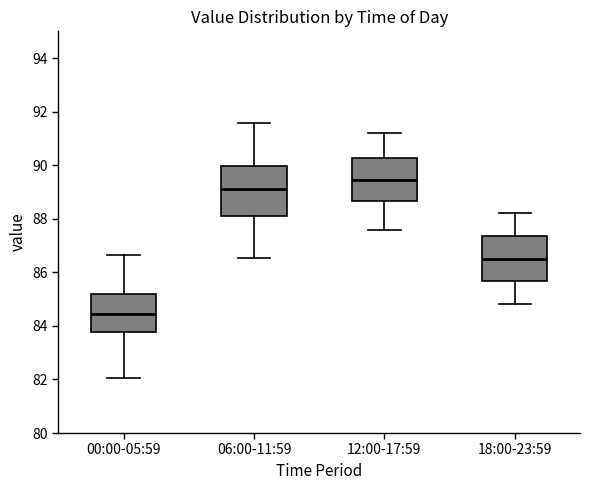

Where does the upper whisker of the box for 00:00-05:59 end on the y-axis? The values are not printed on the chart, so give them approximately, as read against the axis.

86.6